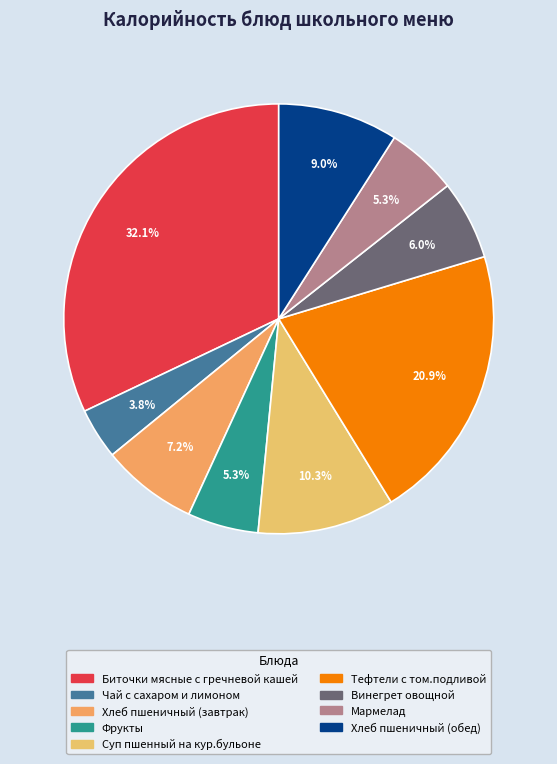

Which category has the smallest portion of the pie?

Чай с сахаром и лимоном